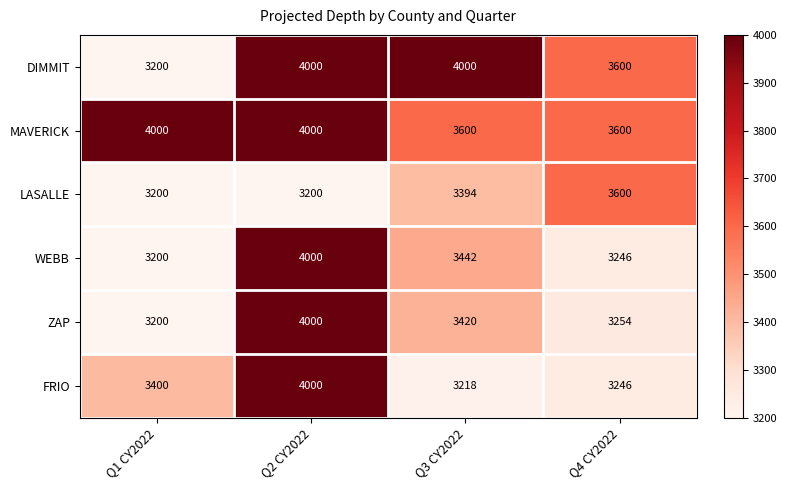

At which category is the sum across all series the highest?

Q2 CY2022